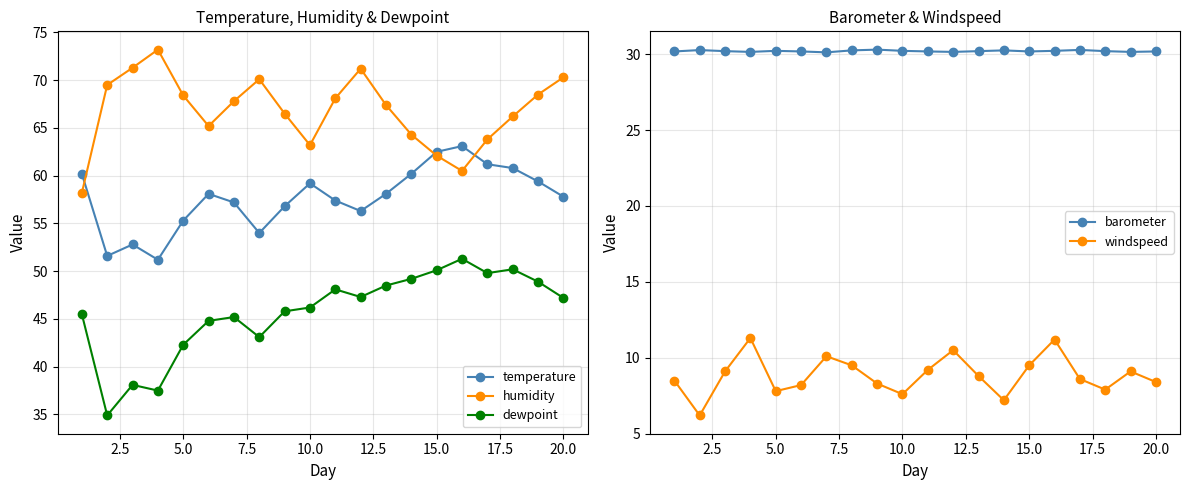

List the series in order of their overall mean, lowest first.

windspeed, barometer, dewpoint, temperature, humidity